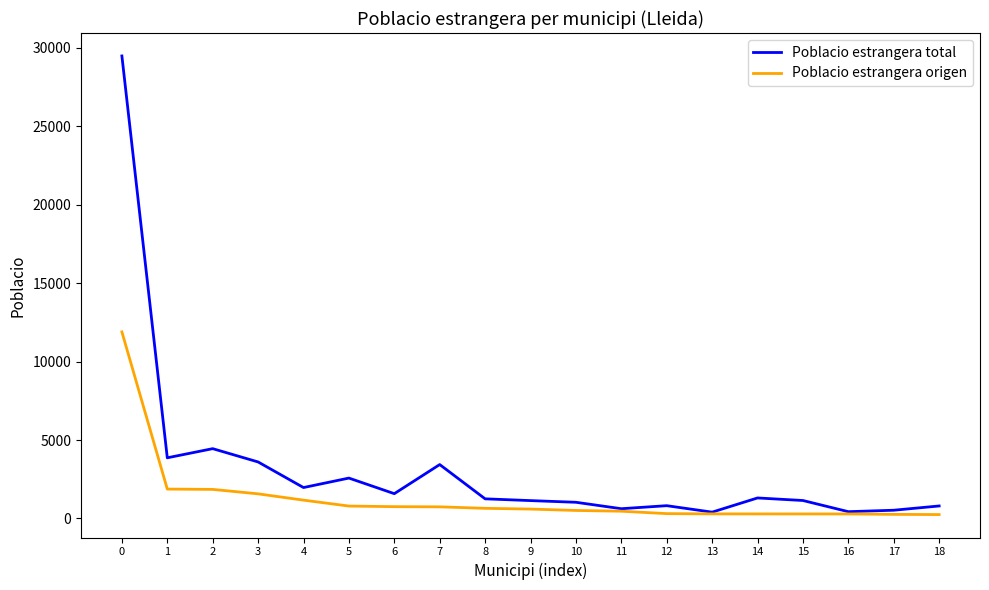

Which series has the largest range (max minus min)?

Poblacio estrangera total